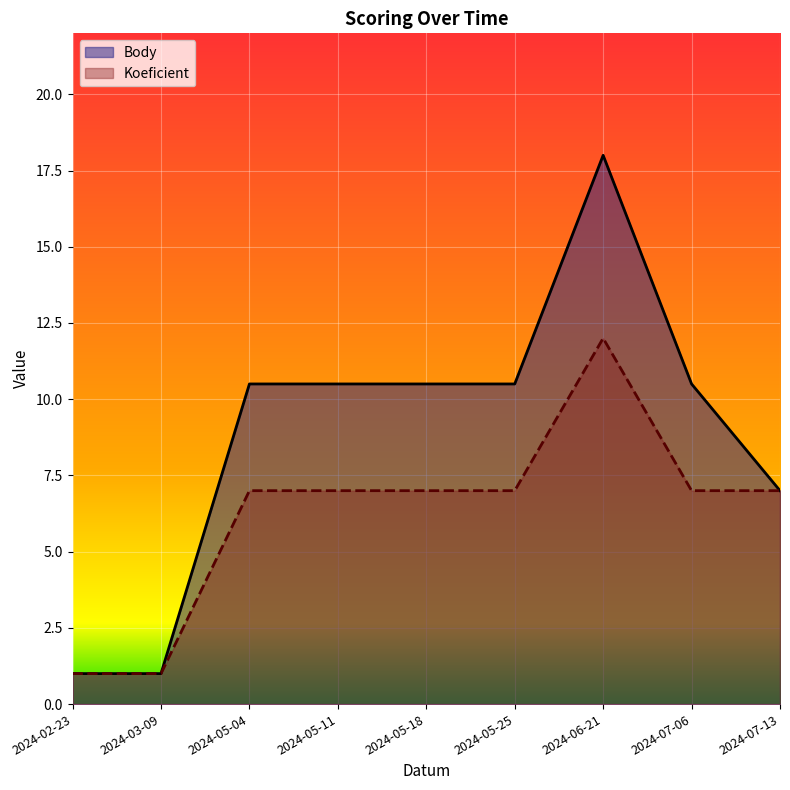

What is the sum of the Body values at 2024-05-04 and 2024-02-23?

11.5